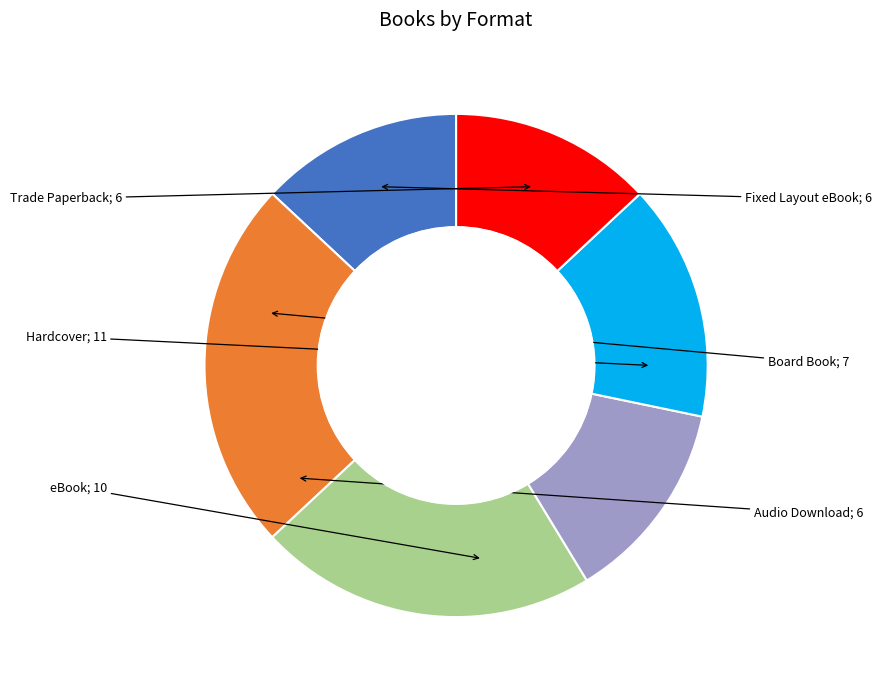

Does any single category account for the majority?

No